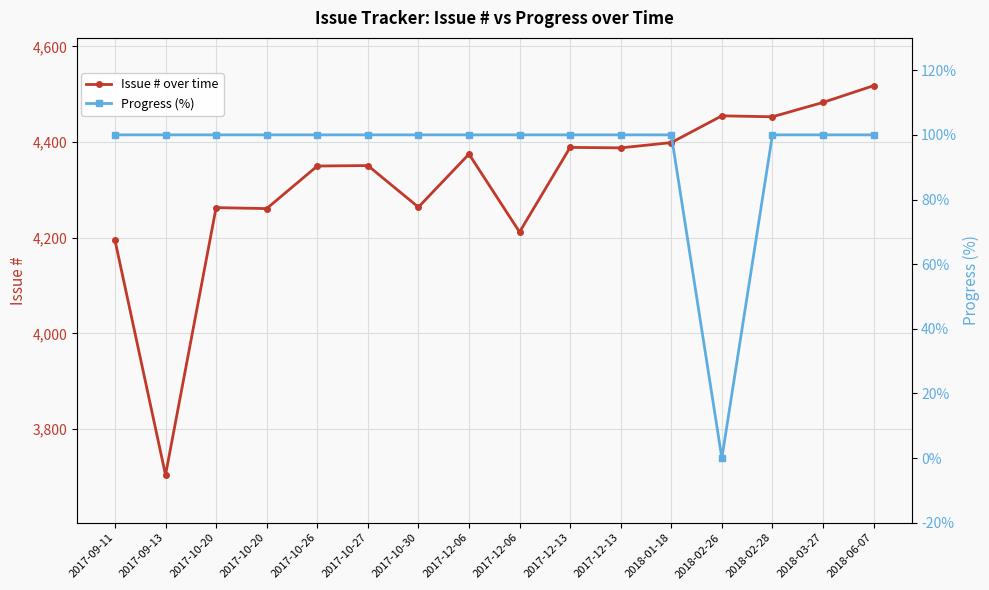

How many interior local peaks does the Issue # over time series have?

5